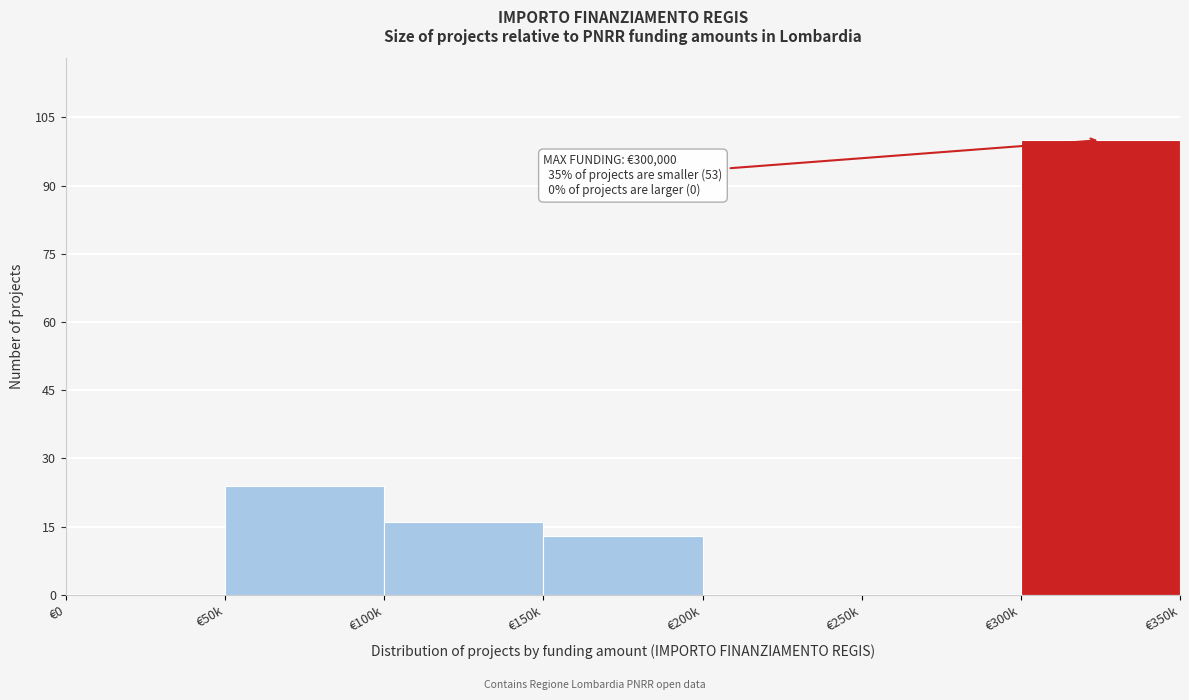

Reading left to right, what are all the values shown in this chart?

€0=0	€50k=24	€100k=16	€150k=13	€200k=0	€250k=0	€300k=100